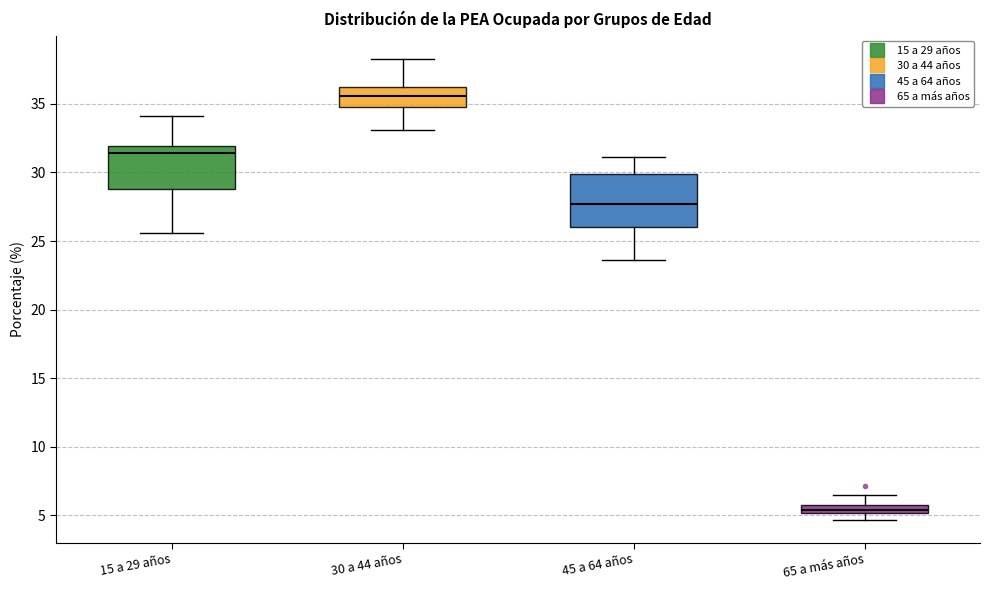

Which box's median line is the lowest?

65 a más años